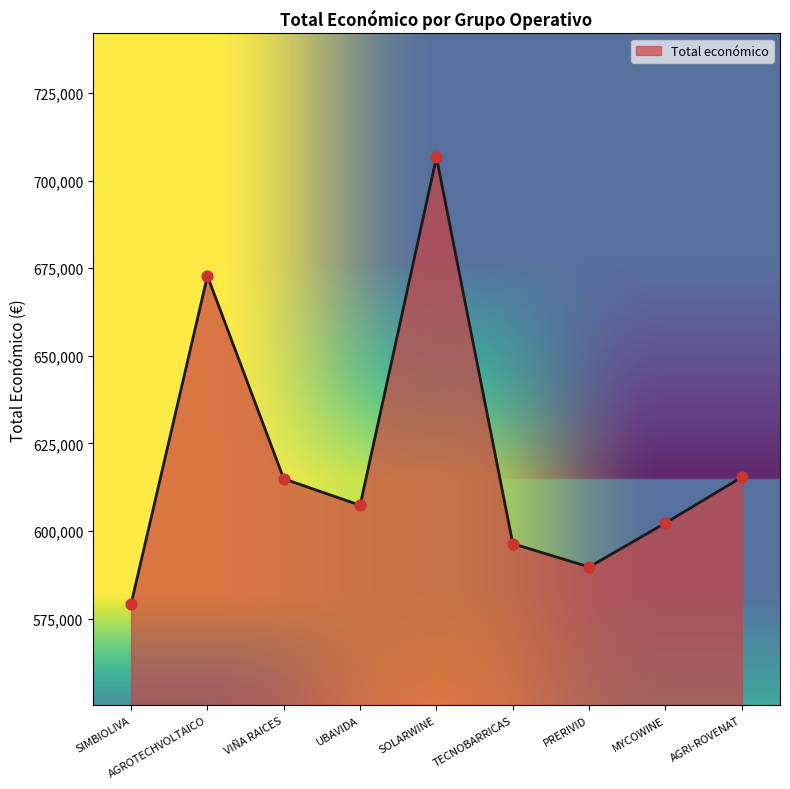

Which has a higher value, SOLARWINE or AGROTECHVOLTAICO?

SOLARWINE